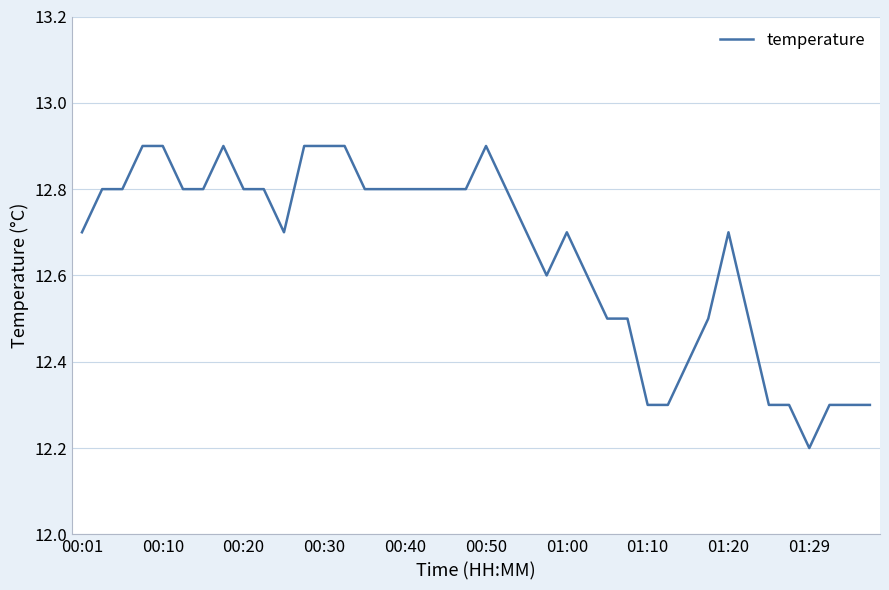

What is the minimum value shown in the chart?

12.2